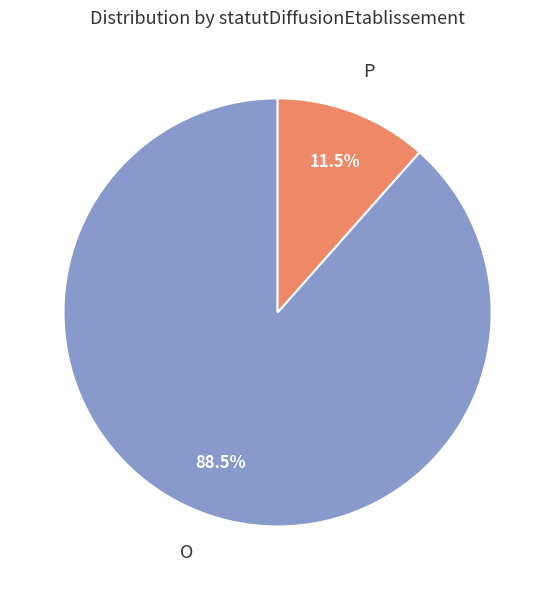

To the nearest percent, what is the average slice percentage?

50%